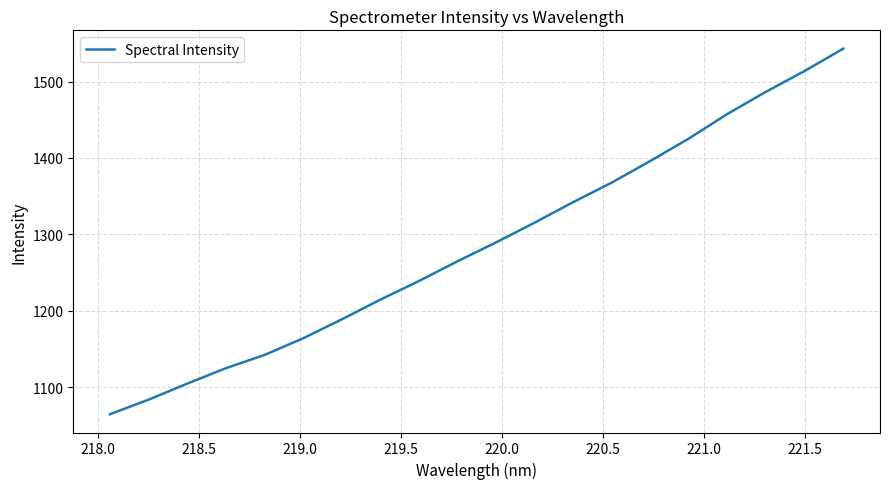

Does the chart have visible grid lines?

Yes